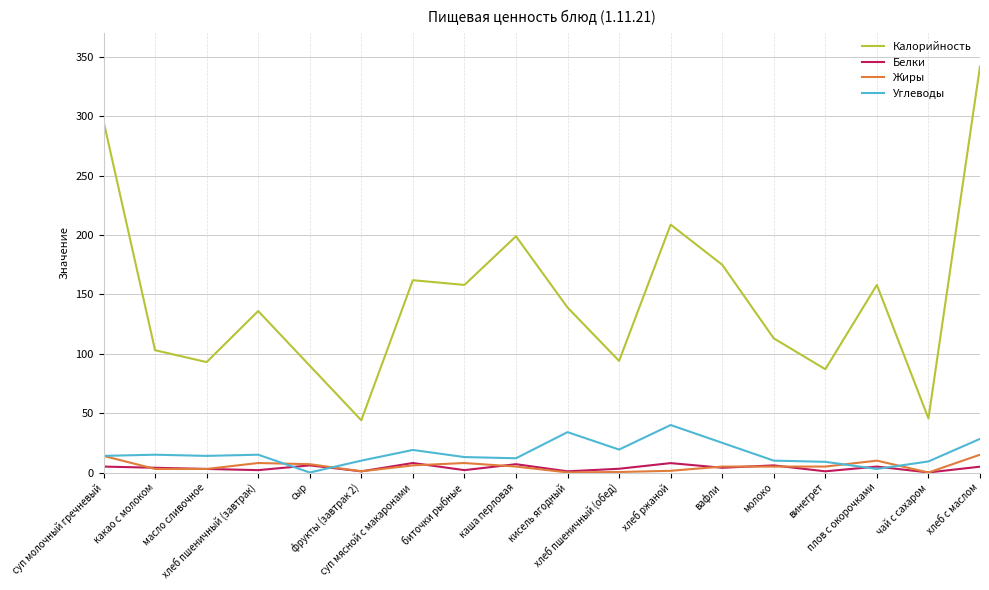

How many categories are shown in the chart?

18